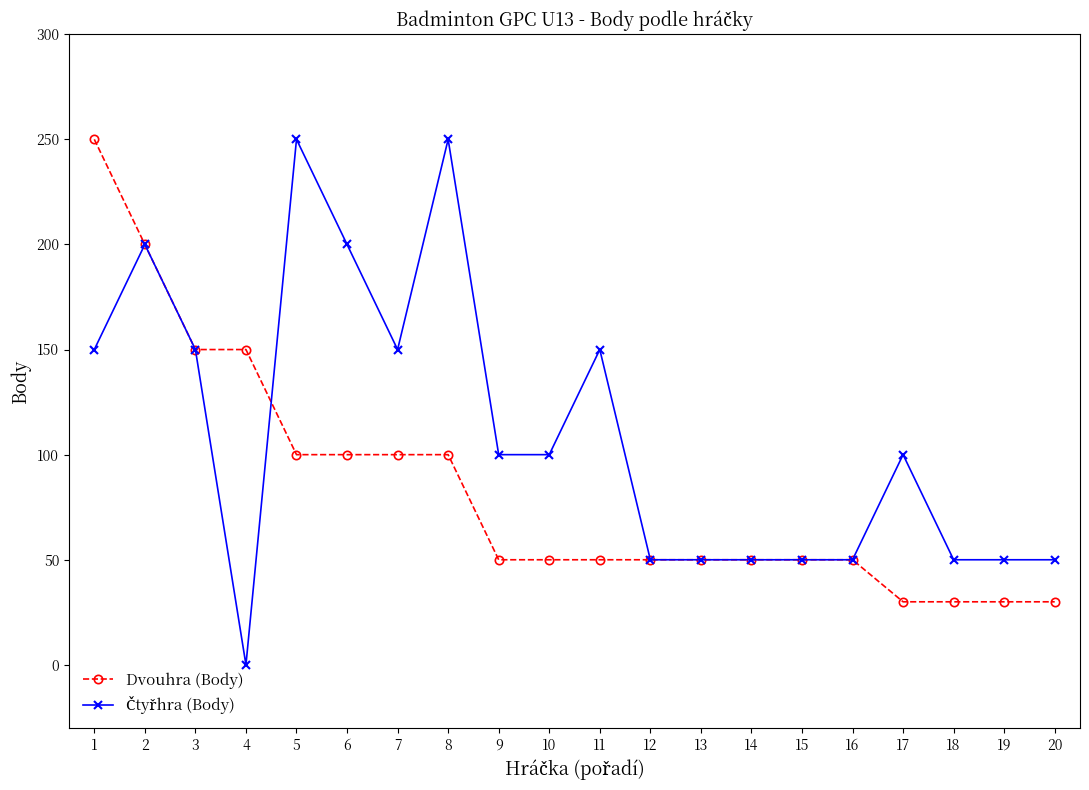

Read the Dvouhra (Body) value at 14.

50